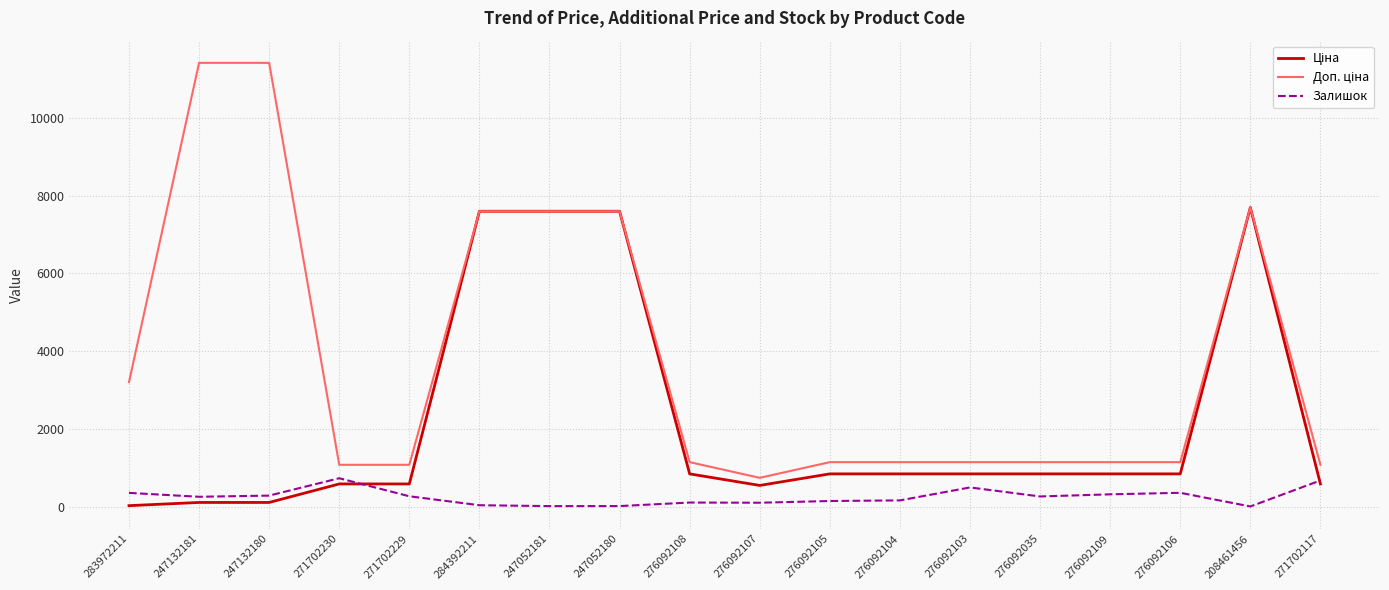

Is it true that Залишок equals 323.0 at 276092109?

True